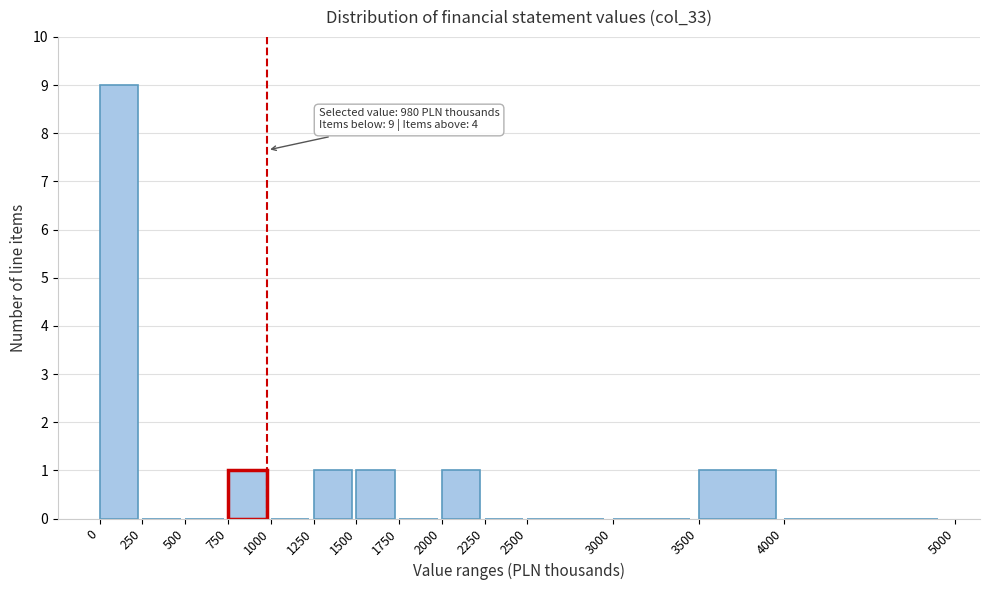

Which range on the x-axis has the tallest bar?

0 to 250